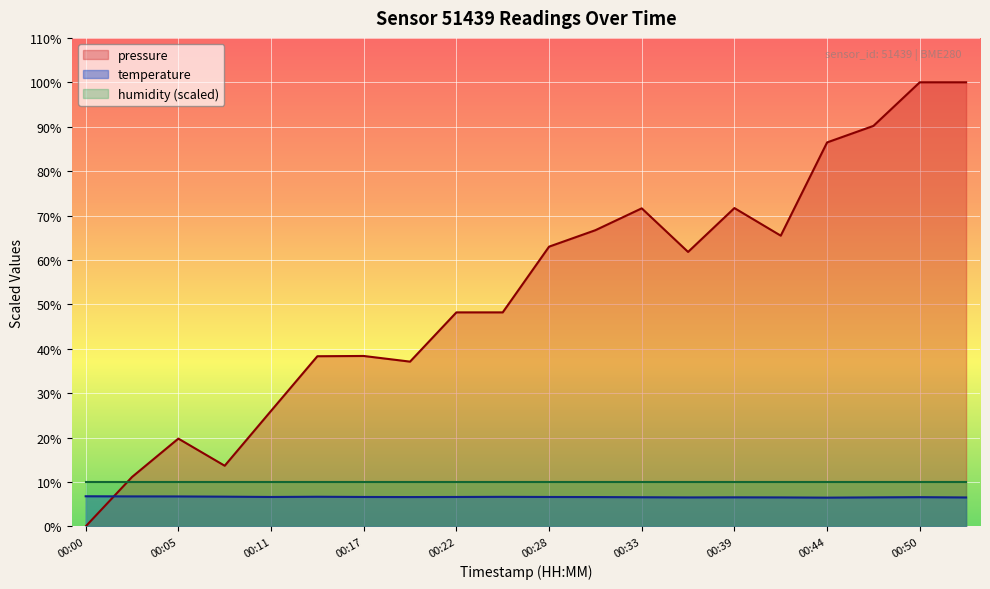

What are all the series names shown in the legend?

pressure, temperature, humidity (scaled)